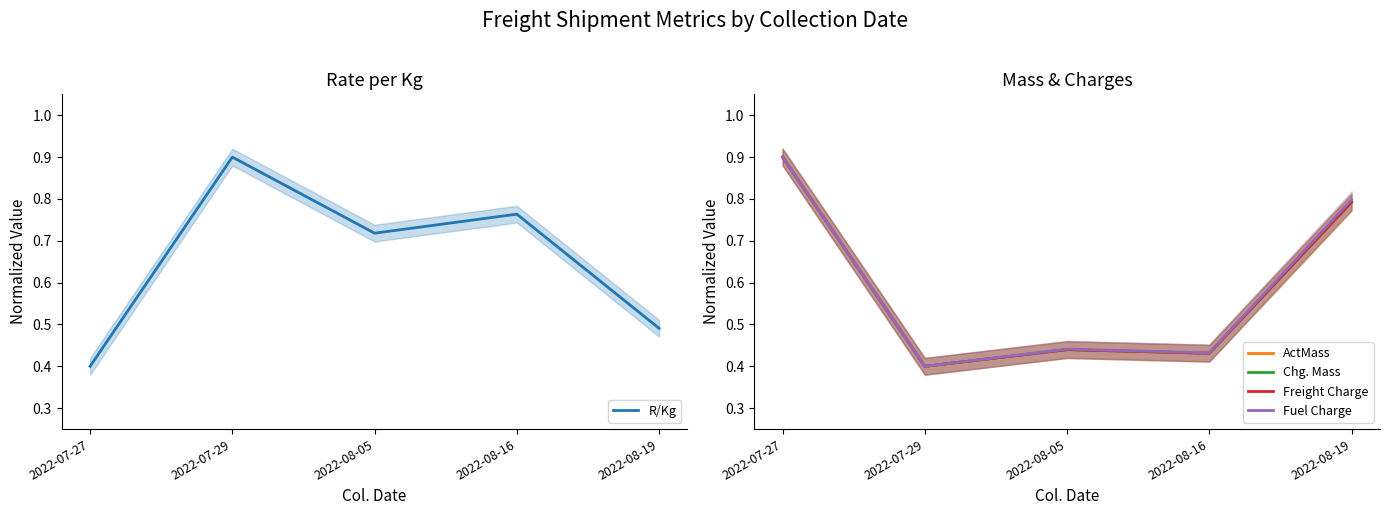

True or false: ActMass and Chg. Mass cross at least once.

False